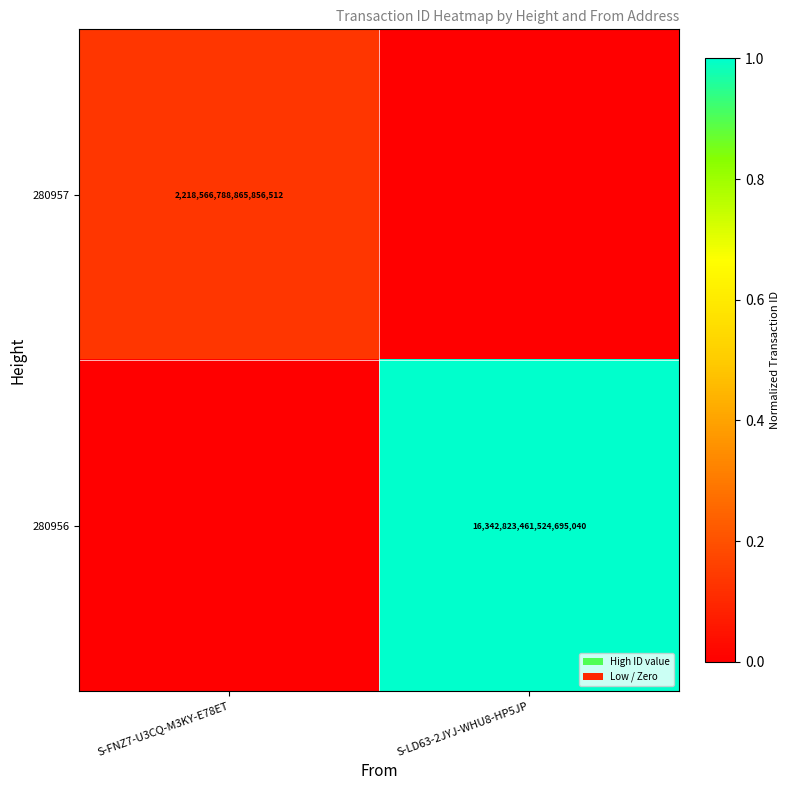

True or false: 280957 has a value of 2218566788865856512 at S-FNZ7-U3CQ-M3KY-E78ET.

True